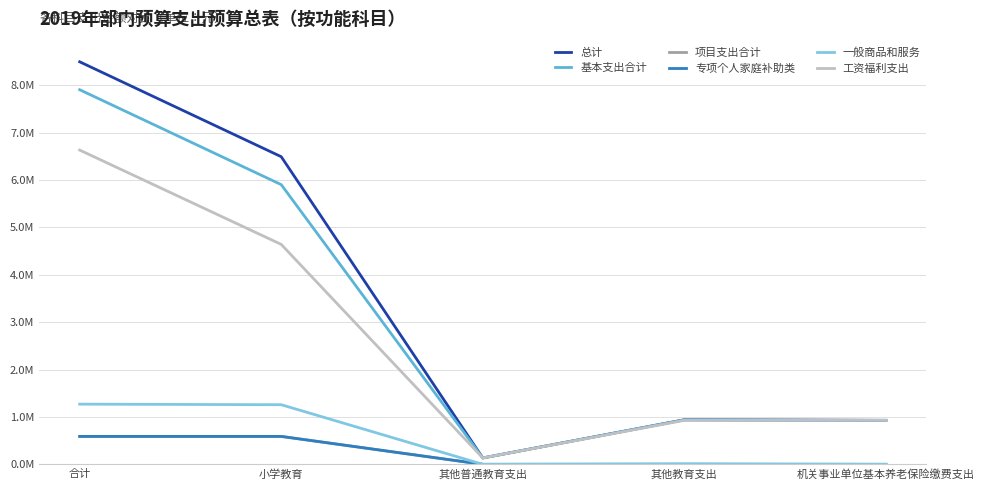

Does the chart have visible grid lines?

Yes